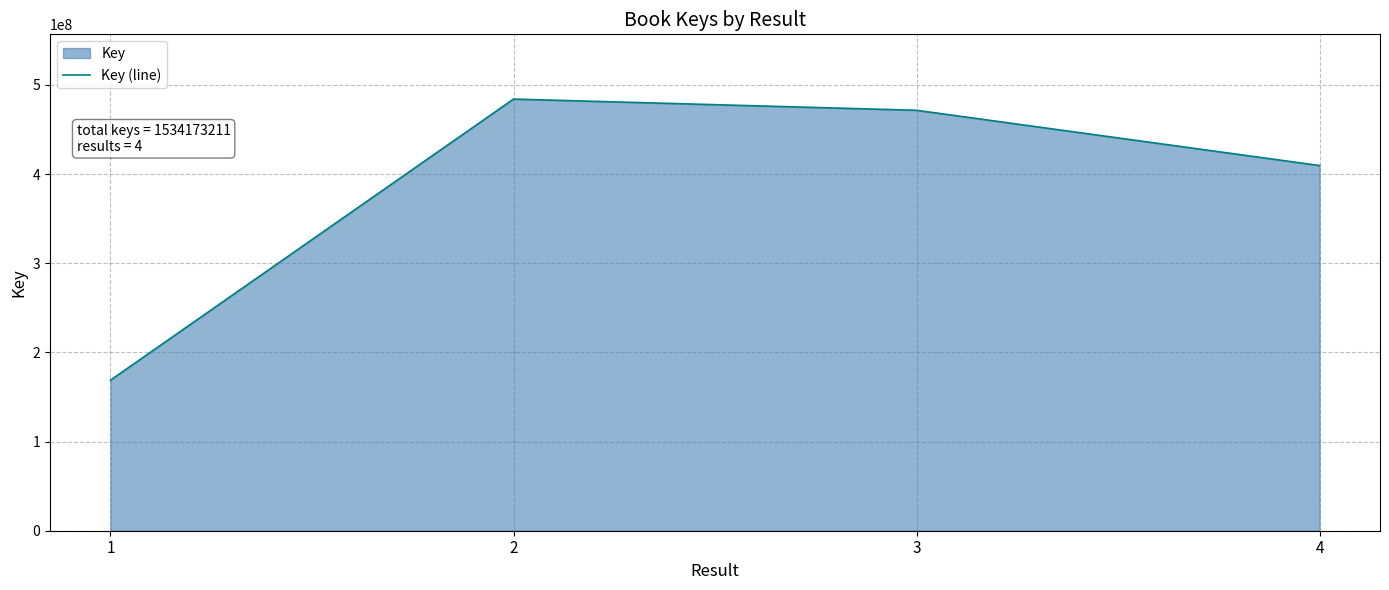

Is it true that the value at 3 is 471563533?

True